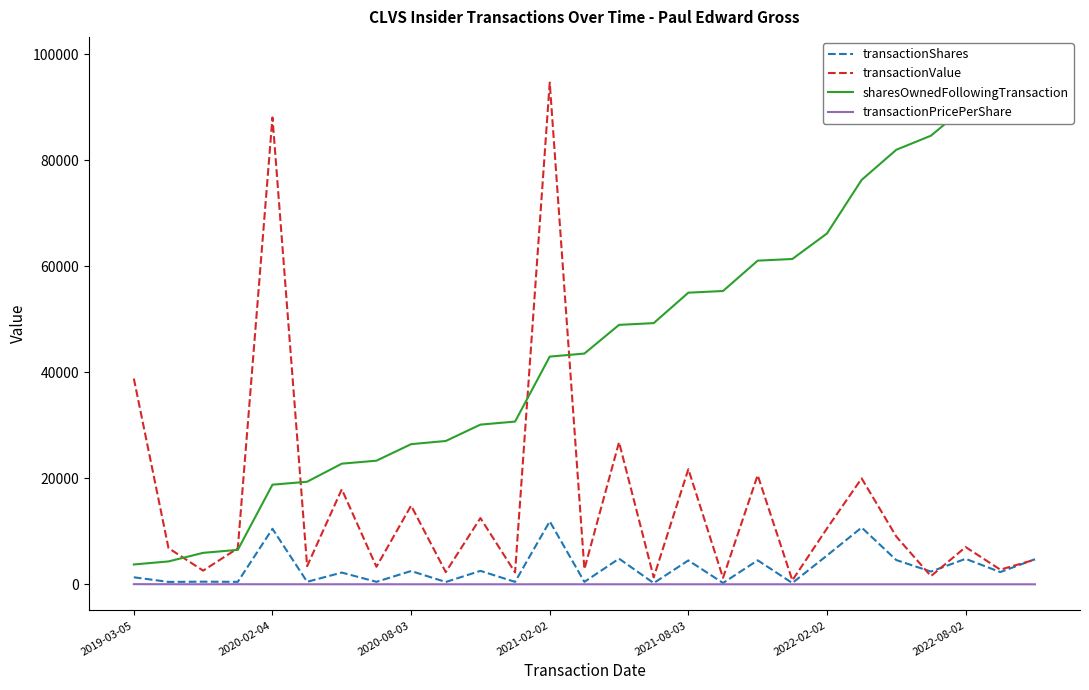

True or false: transactionShares and sharesOwnedFollowingTransaction intersect in this chart.

False